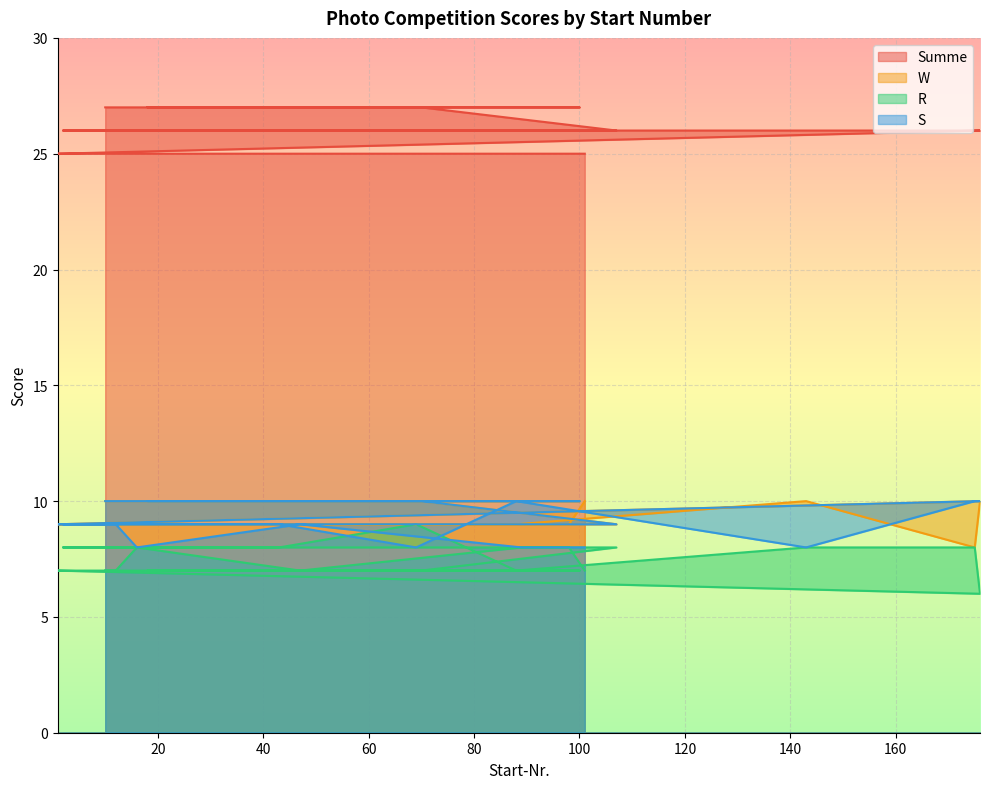

Reading left to right, extract all data points from this chart.

Summe: 27	27	27	27	26	26	26	26	26	26	26	26	25	25	25	25	25	25	25	25
W: 10	10	10	10	9	9	9	9	9	10	8	10	9	9	9	9	9	9	9	10
R: 7	7	7	7	8	8	8	9	7	8	8	6	7	7	7	8	7	8	8	7
S: 10	10	10	10	9	9	9	8	10	8	10	10	9	9	9	8	9	8	8	8